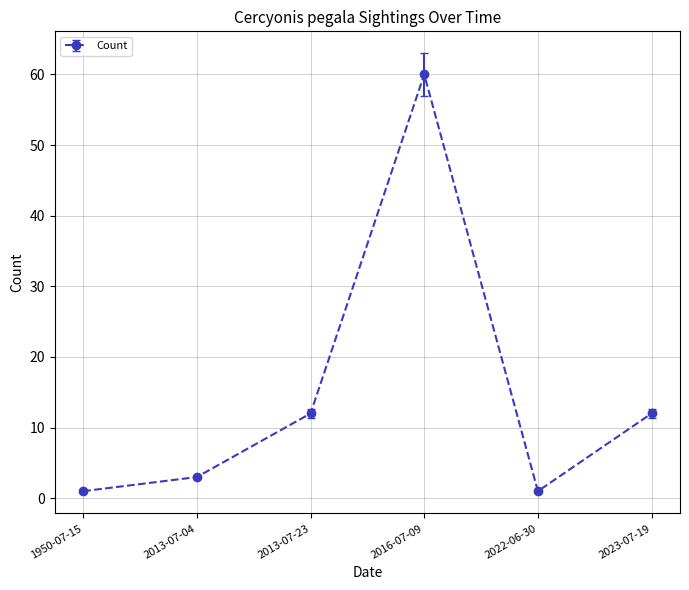

What is the change in value from 2013-07-04 to 2023-07-19?

+9